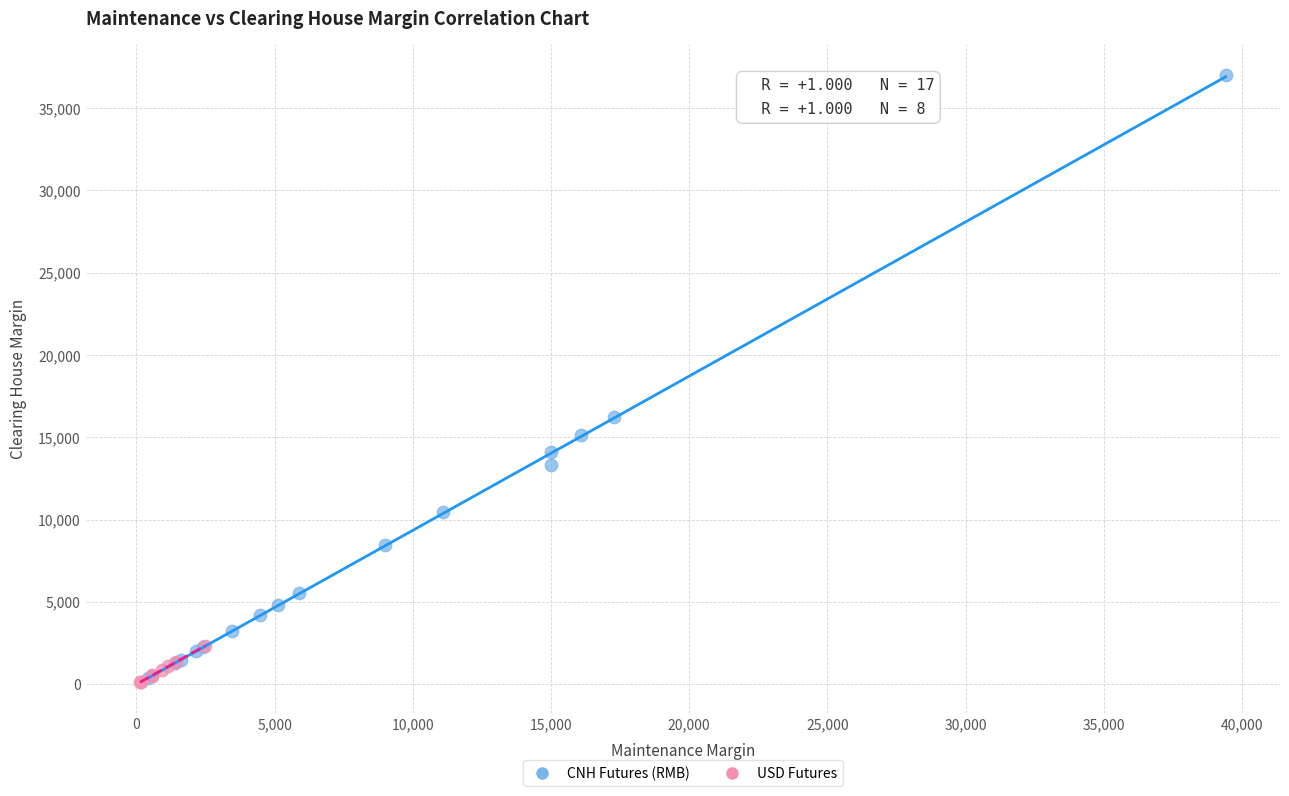

Which series has the largest Y range (max minus min)?

CNH Futures (RMB)